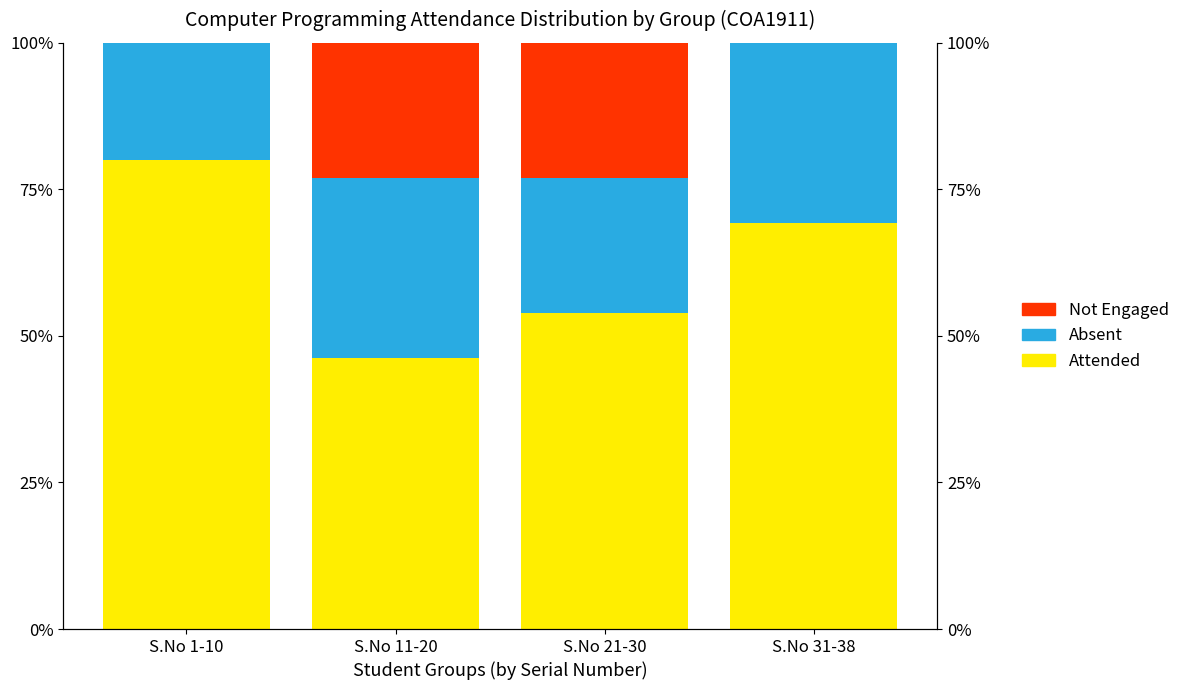

What is the total value across all series at S.No 11-20?

100.0